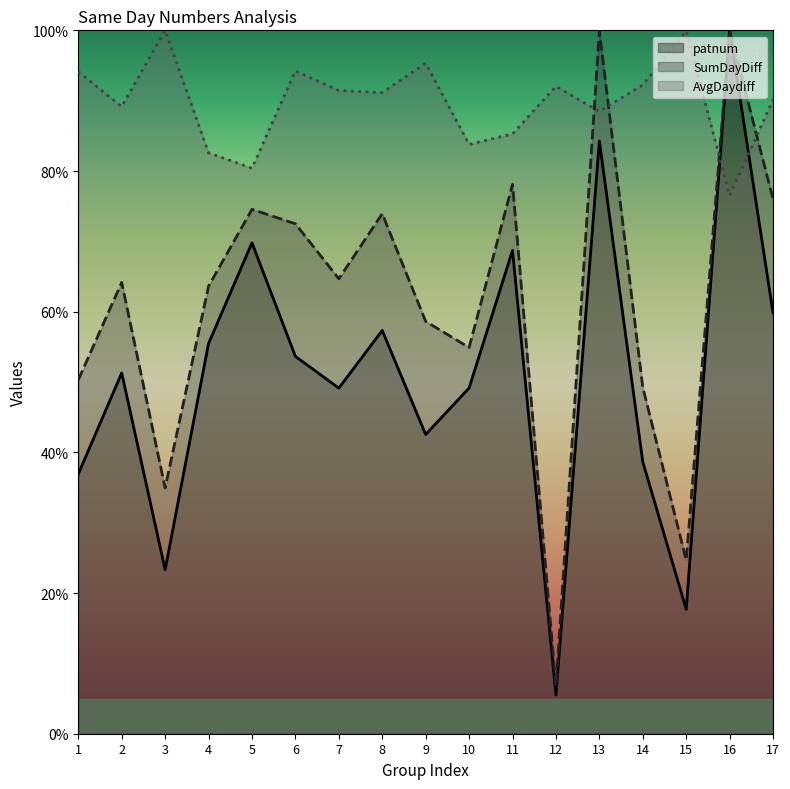

Between 10 and 11, which is larger?

11